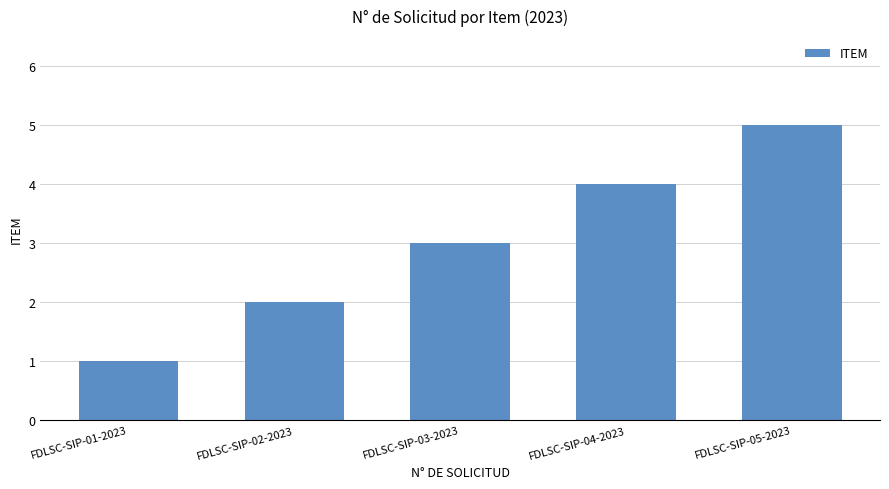

Reading left to right, list all the values displayed in this chart.

1	2	3	4	5